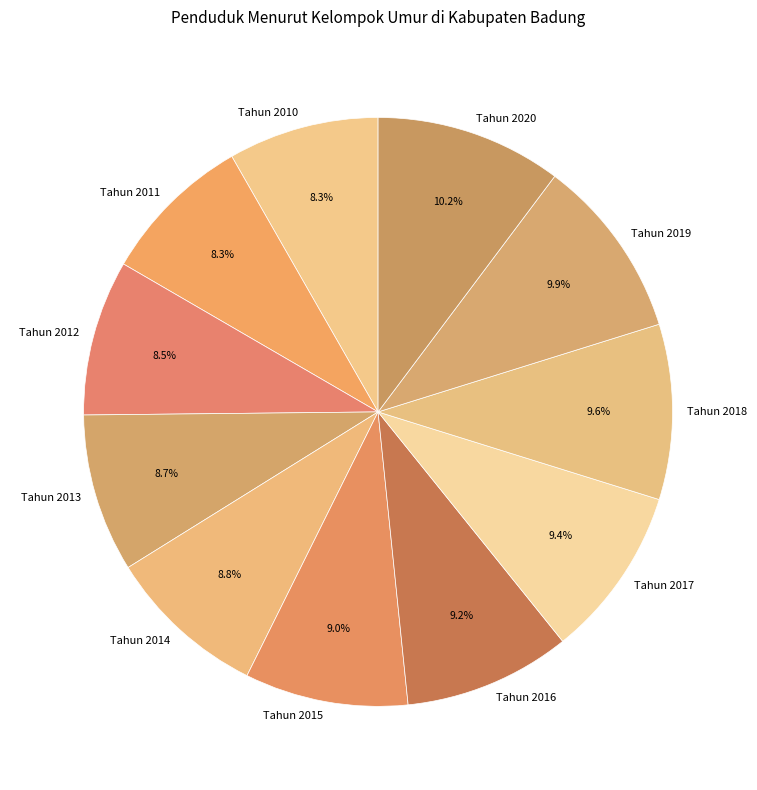

Is the sum of Tahun 2013 and Tahun 2012 greater than half?

No